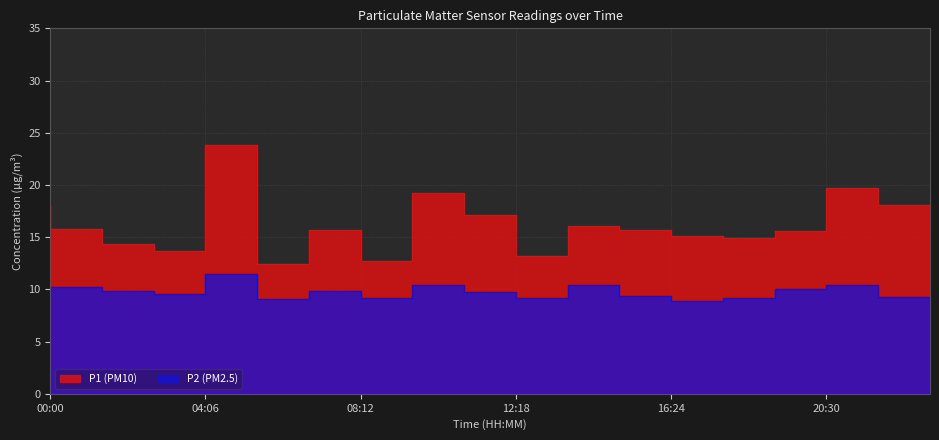

What is the approximate value of P1 at 13:40?

13.2